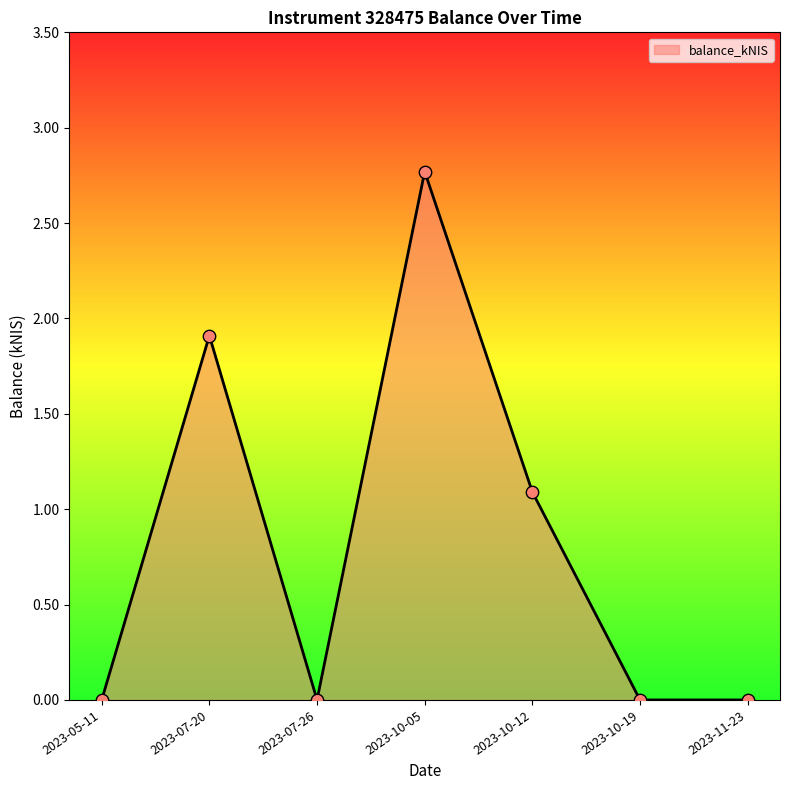

What is the change in value from 2023-07-26 to 2023-10-05?

+2.8